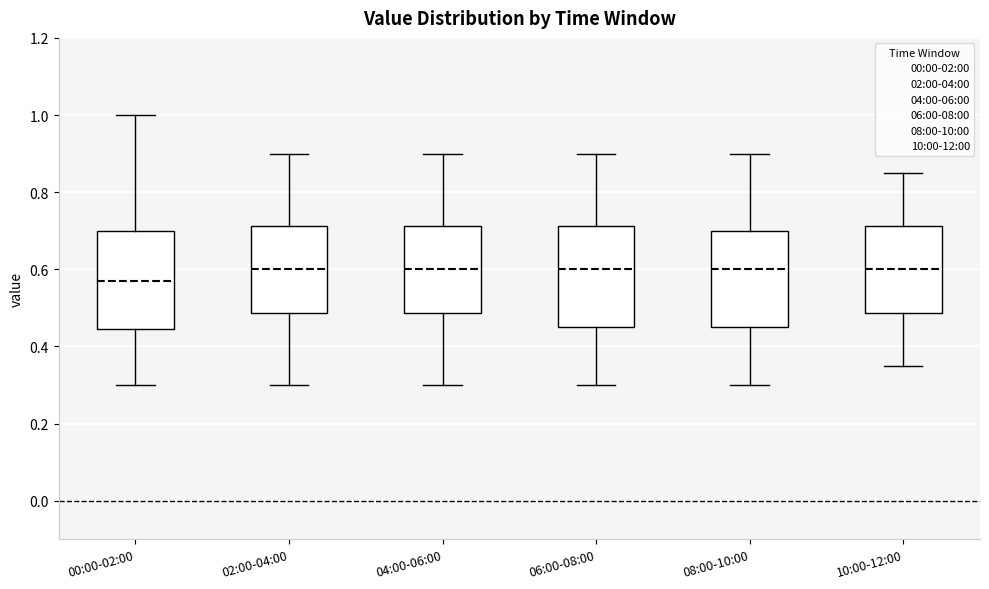

Reading left to right, read every box against the y-axis: the position of its median line, the range the box covers, and the ends of its whiskers. The values are not printed on the chart, so give them approximately, as read against the axis.

00:00-02:00: median 0.58, box 0.44 to 0.70, whiskers 0.30 to 1.00
02:00-04:00: median 0.60, box 0.48 to 0.72, whiskers 0.30 to 0.90
04:00-06:00: median 0.60, box 0.48 to 0.72, whiskers 0.30 to 0.90
06:00-08:00: median 0.60, box 0.46 to 0.72, whiskers 0.30 to 0.90
08:00-10:00: median 0.60, box 0.46 to 0.70, whiskers 0.30 to 0.90
10:00-12:00: median 0.60, box 0.48 to 0.72, whiskers 0.36 to 0.86